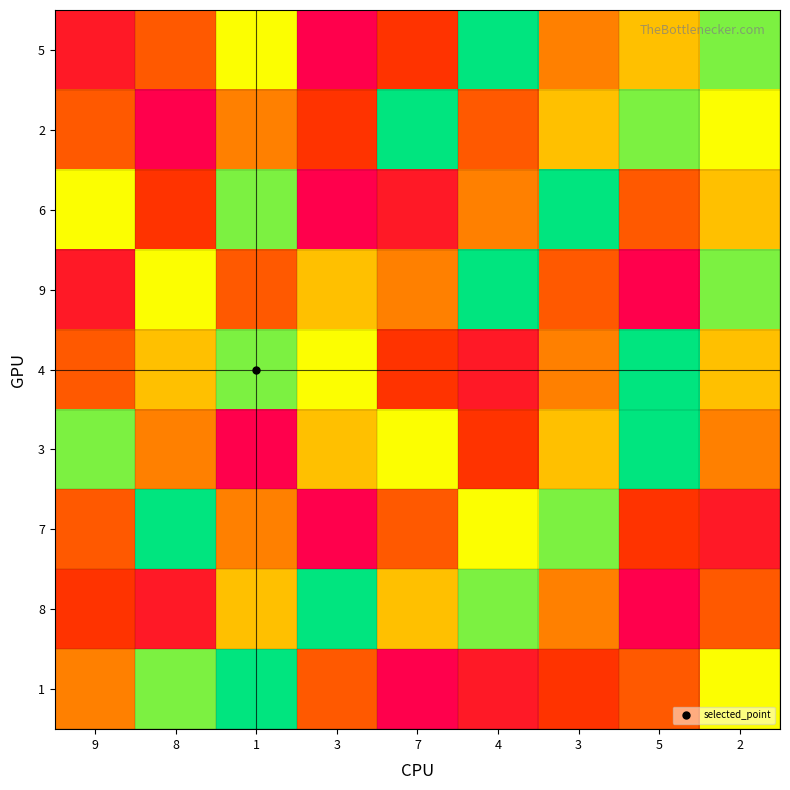

What is the total value across all series at 7?

40